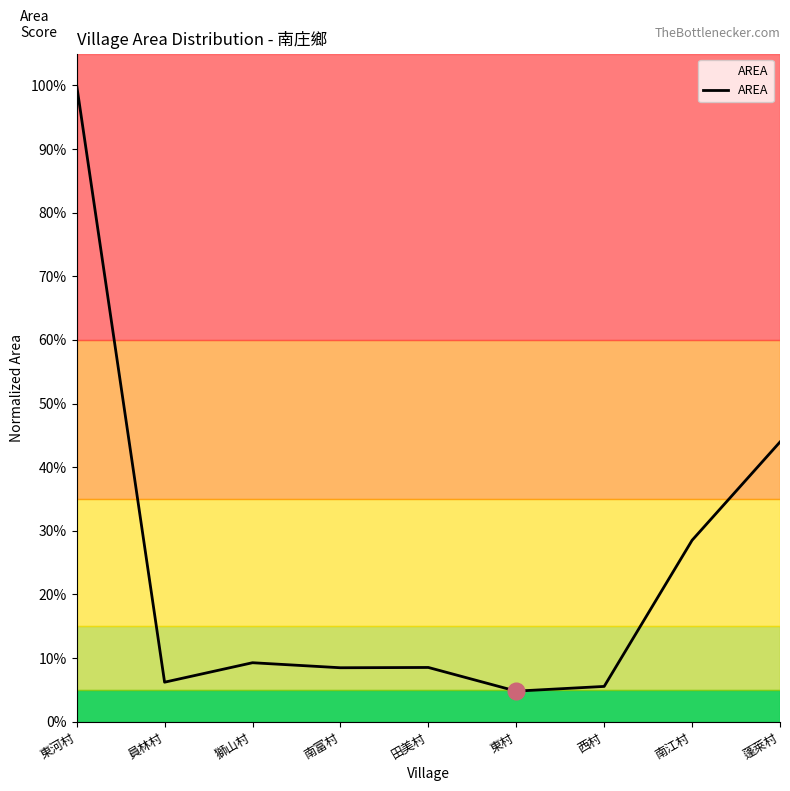

Which label corresponds to the smallest value in the chart?

東村